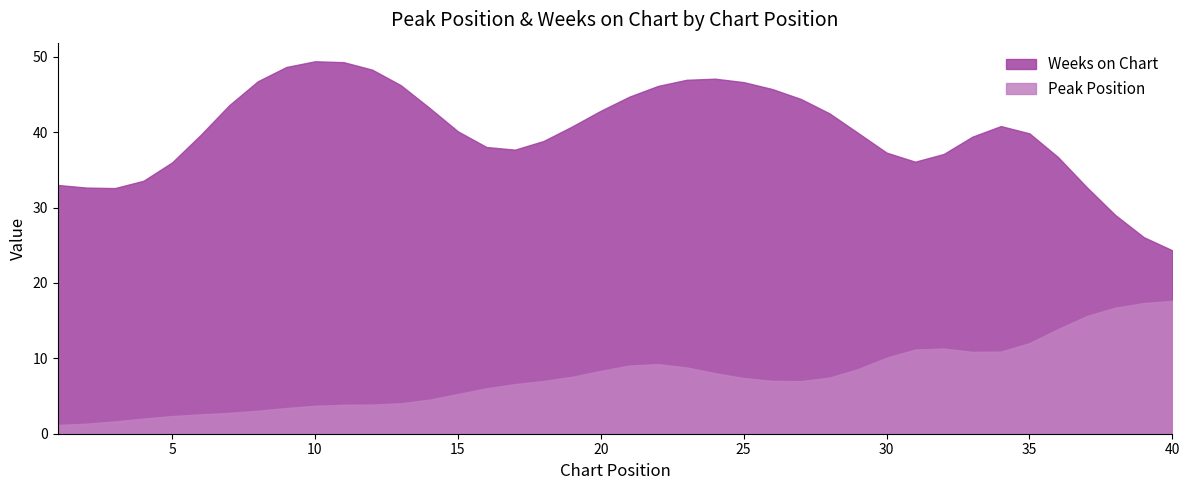

What is the maximum value for Peak Position?

17.6